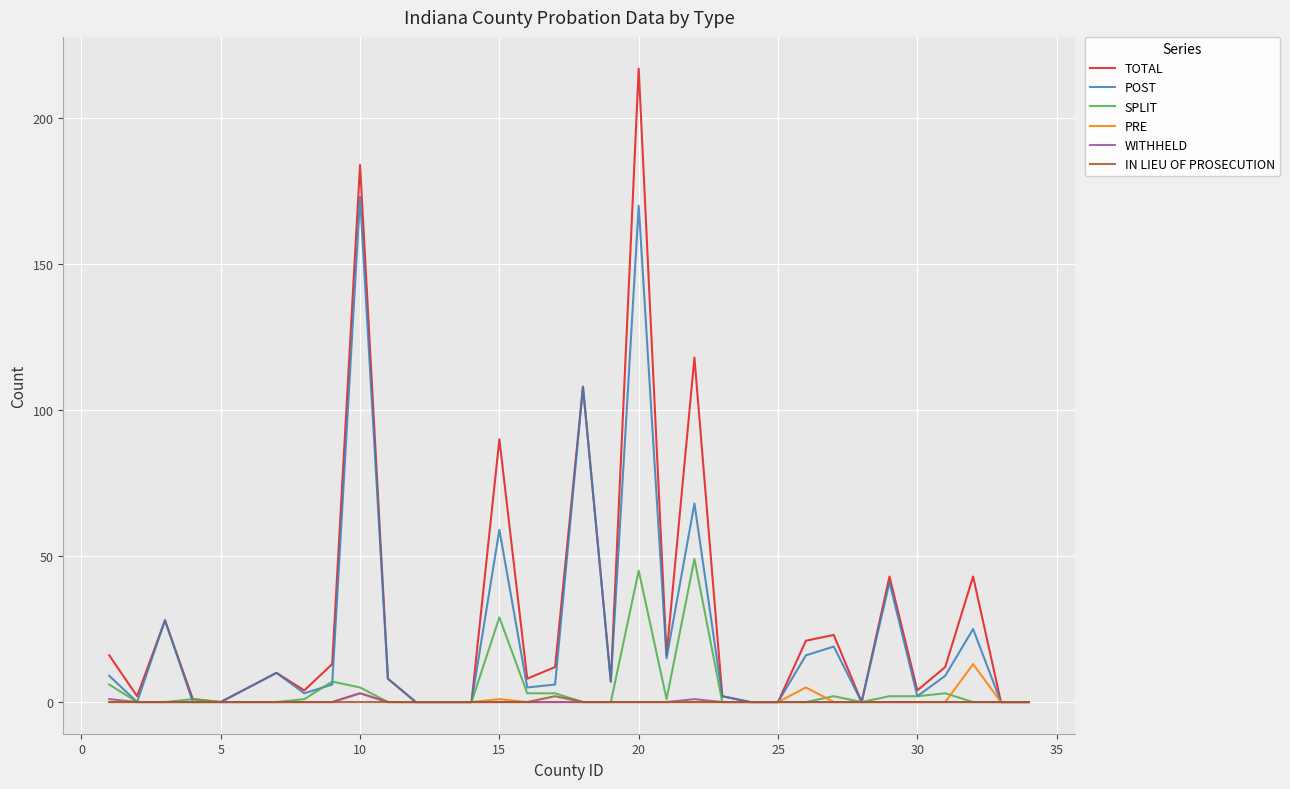

What is the maximum value shown in the chart?

217